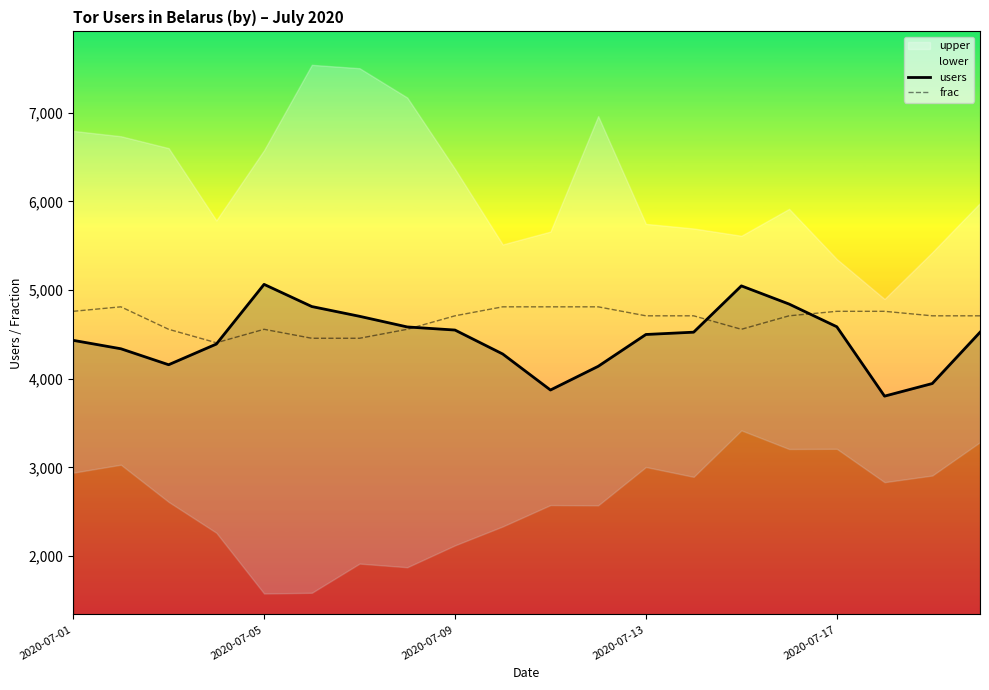

What is the difference between the highest and lowest values at 10?

937.8